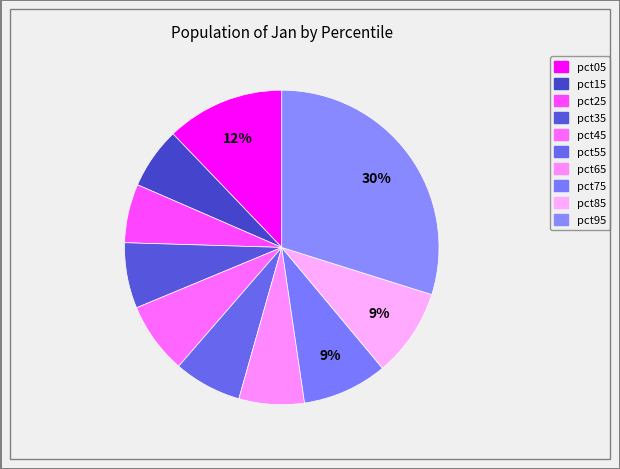

Rank the categories by value from lowest to highest.

pct25, pct15, pct65, pct35, pct55, pct45, pct75, pct85, pct05, pct95